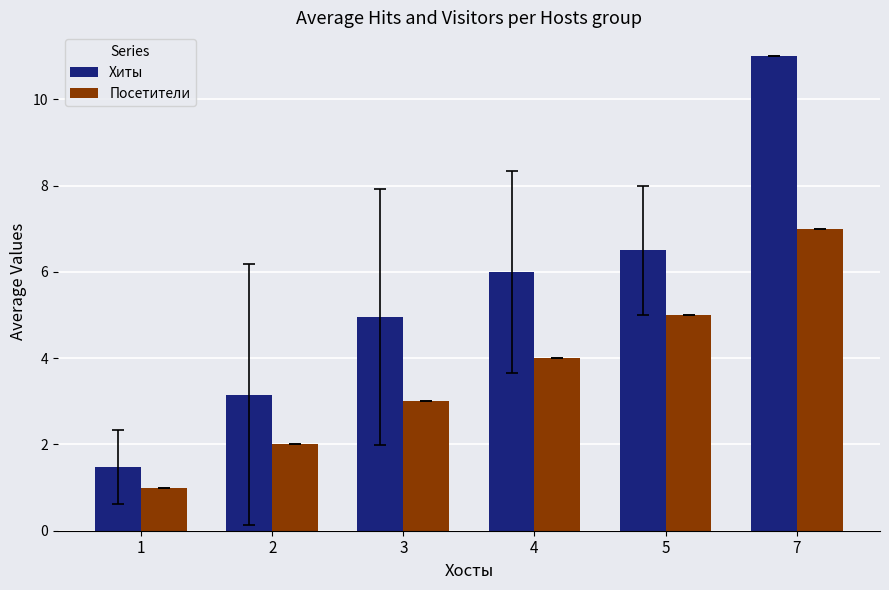

What is the difference between the highest and lowest values at 5?

1.5